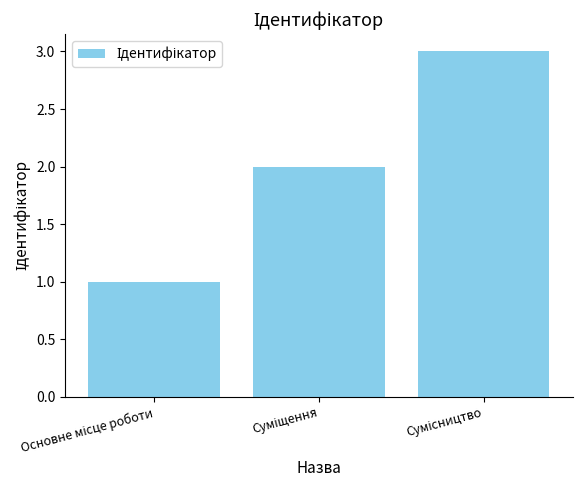

What is the maximum value shown in the chart?

3